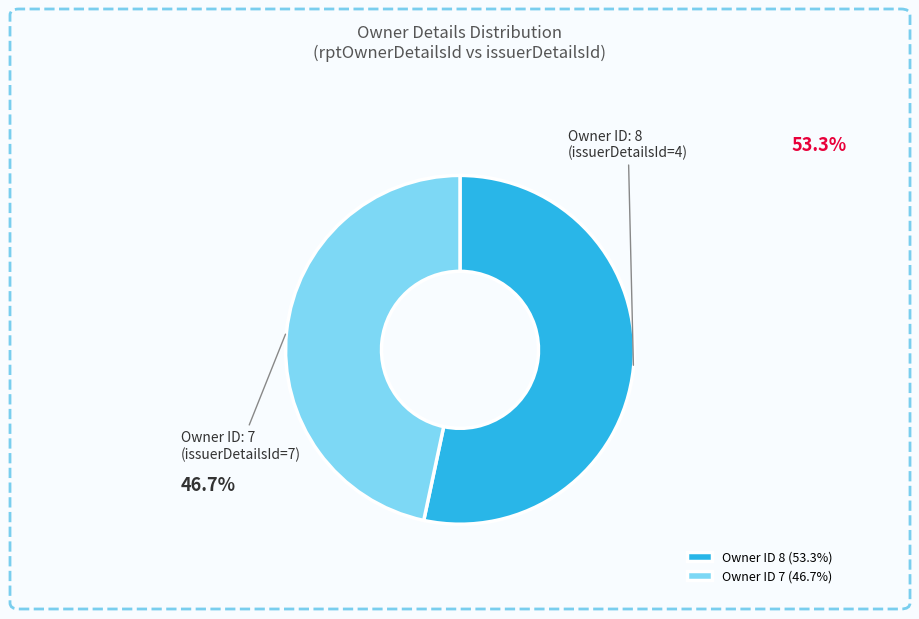

Approximately how many times larger is the value at Owner ID 8 (53.3%) compared to Owner ID 7 (46.7%)?

1.1